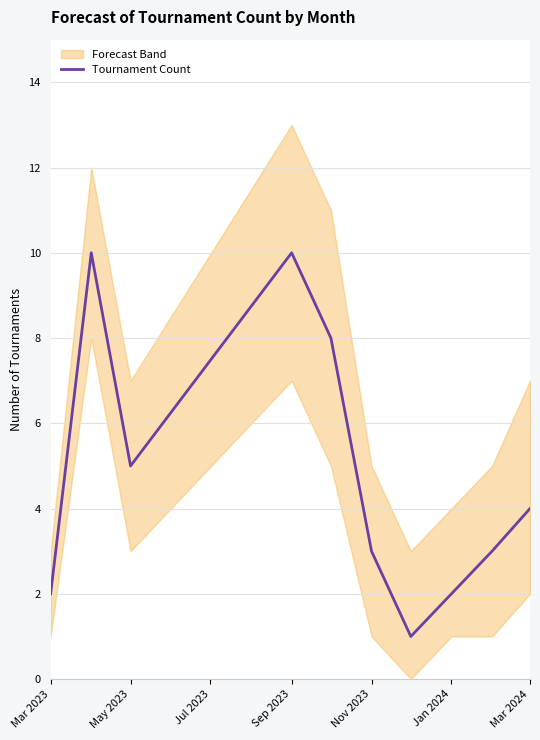

The Tournament Count series shows 1 at May 2023. True or false?

False